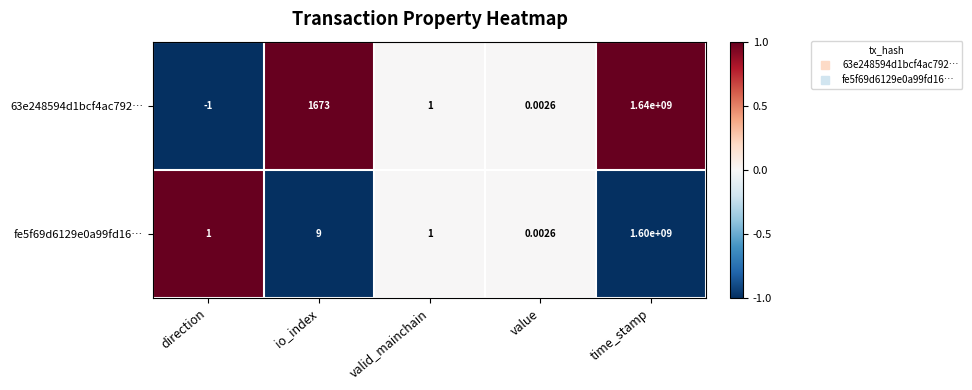

Which series has the widest spread of values?

63e248594d1bcf4ac792…